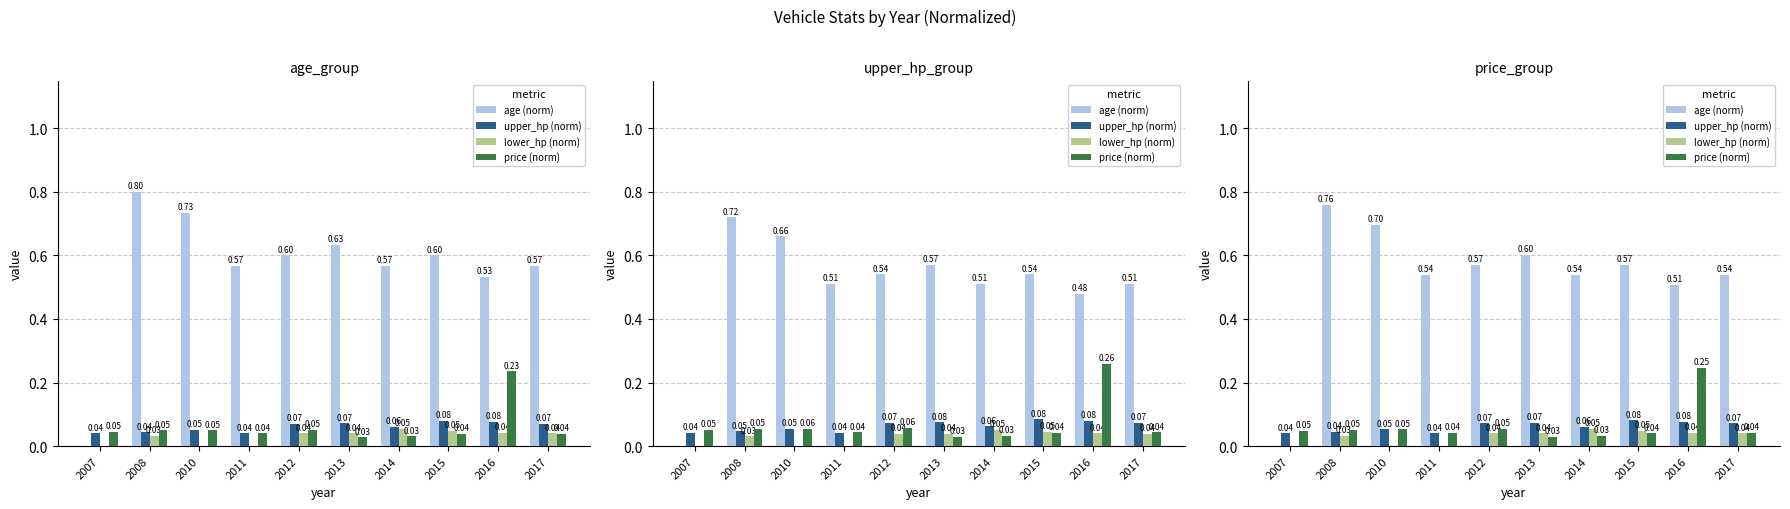

What is the value of the age (norm) bar at the 10th from the left?

0.5